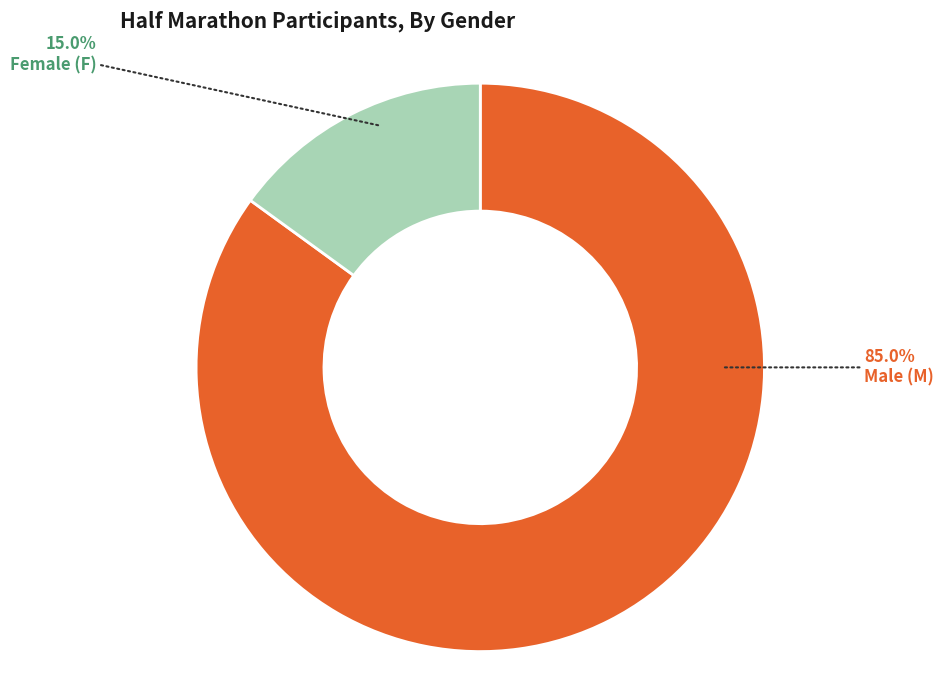

Is there a majority slice in this chart?

Yes